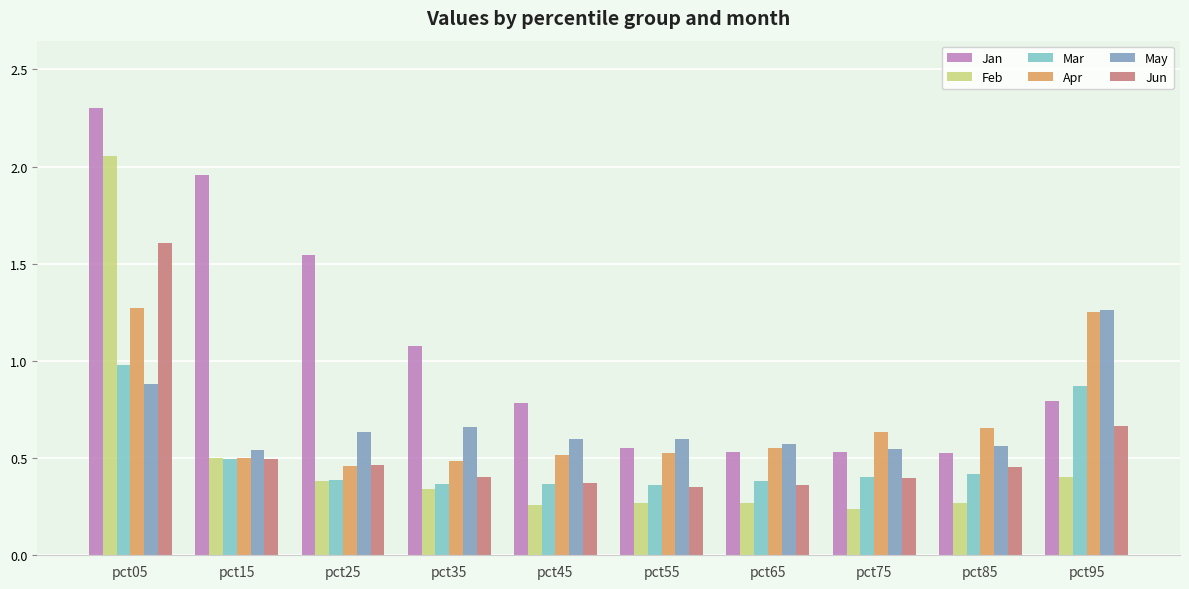

The value of Jun at pct25 is 0.5. True or false?

True